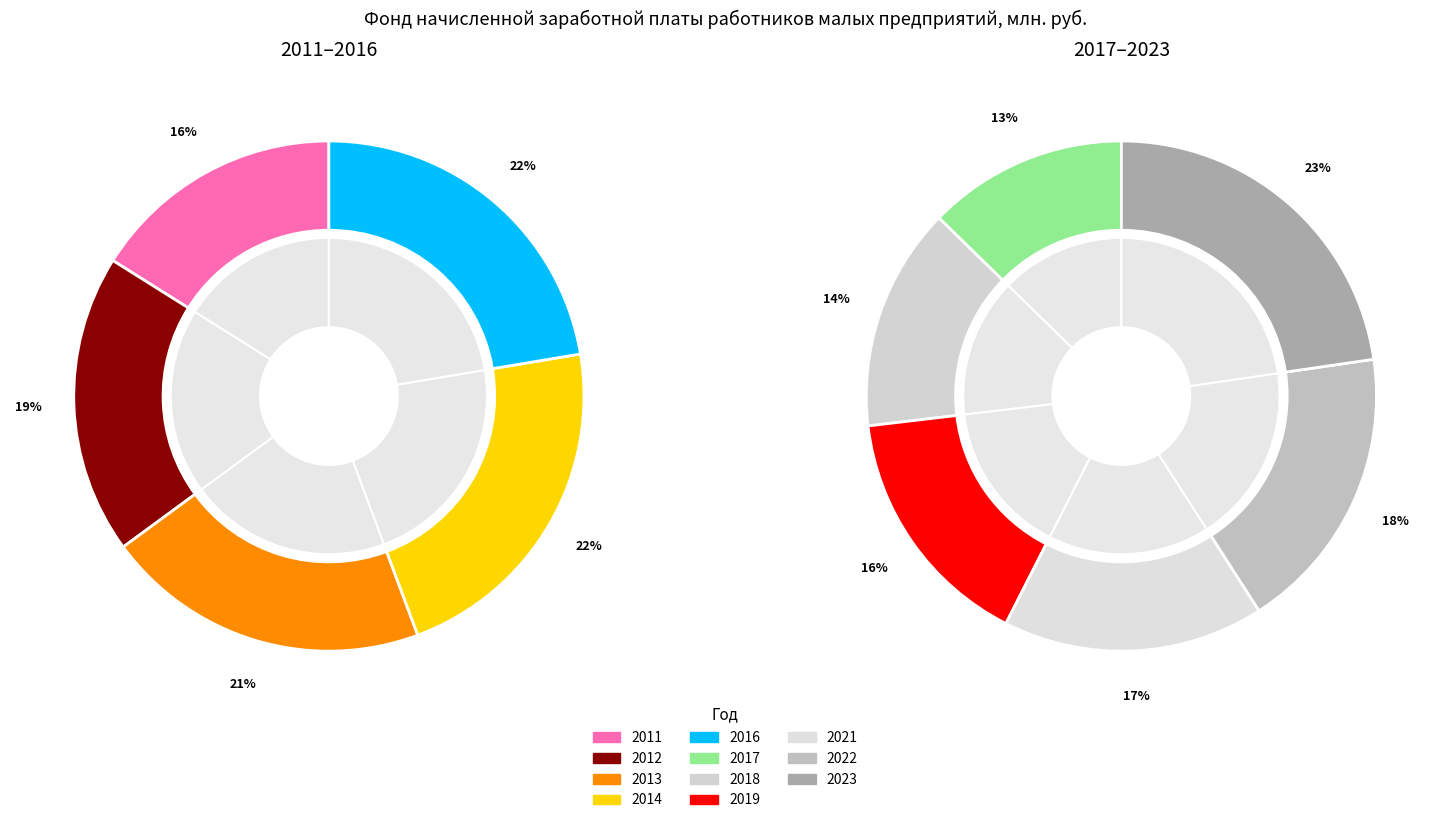

Does any single category account for the majority?

No